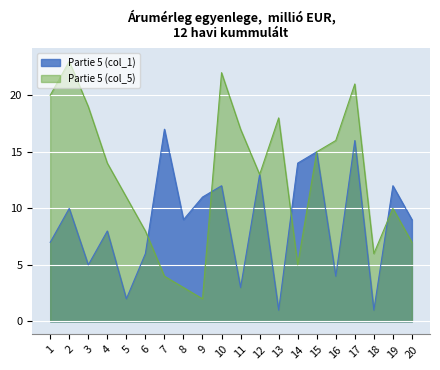

What is the average value of the Partie 5 (col_5) series?

13